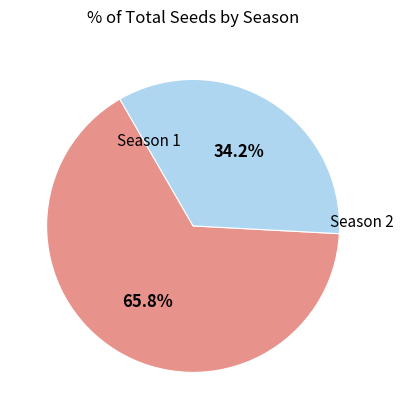

How much of the chart is everything except Season 1?

34.2%